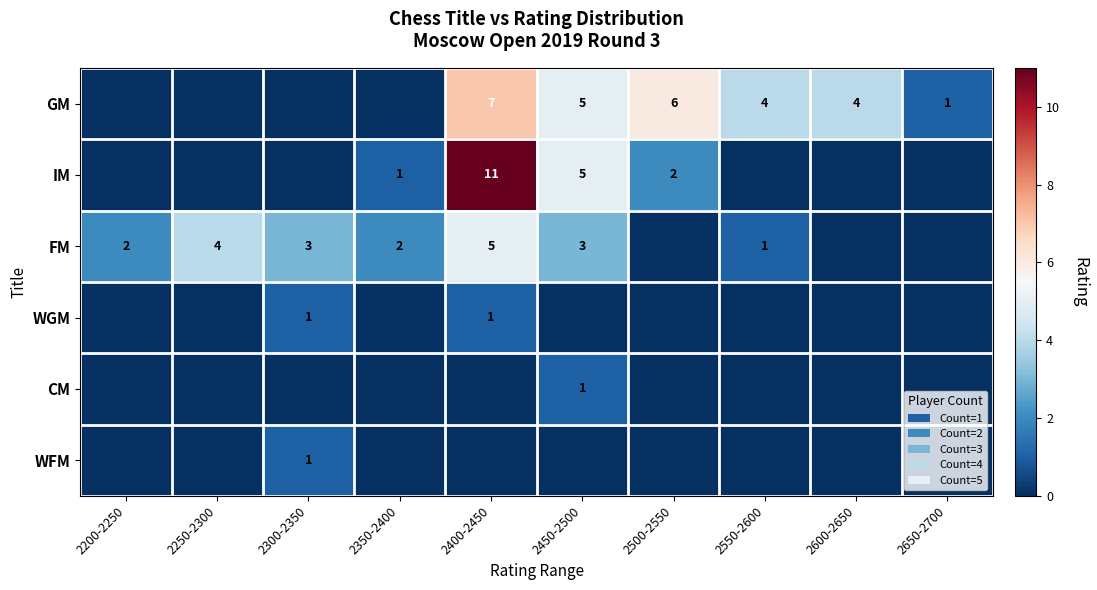

What is the sum of the GM values at 2400-2450 and 2650-2700?

8